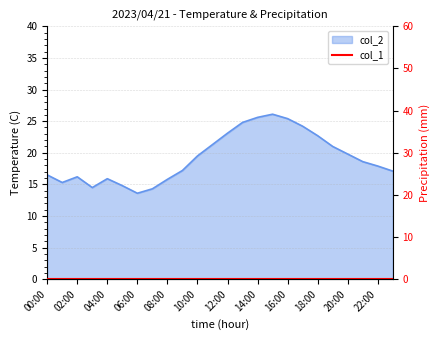

Between 11:00 and 01:00, which is larger?

11:00